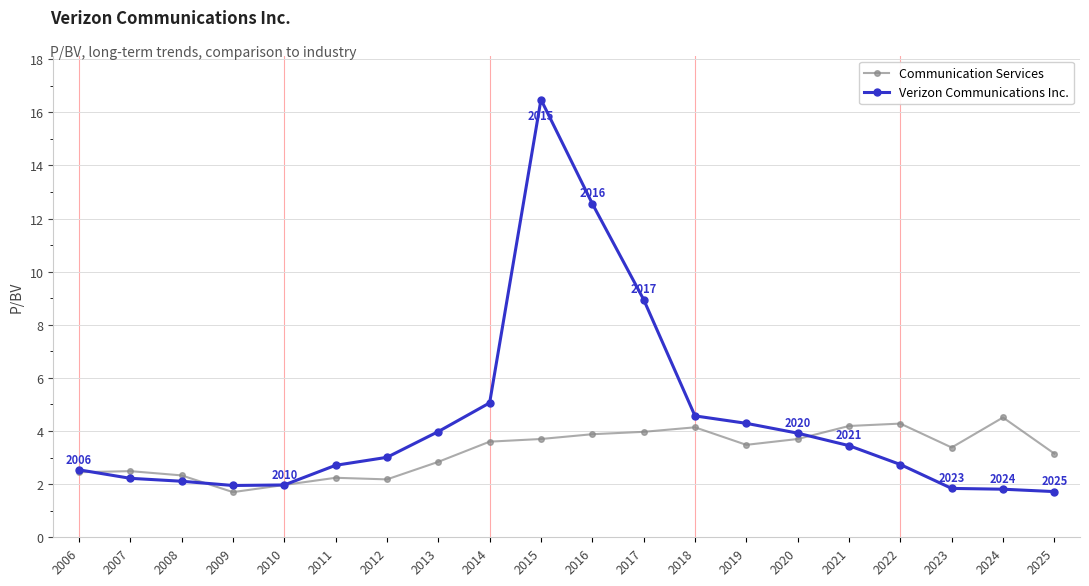

What is the highest value of the Communication Services series?

4.5